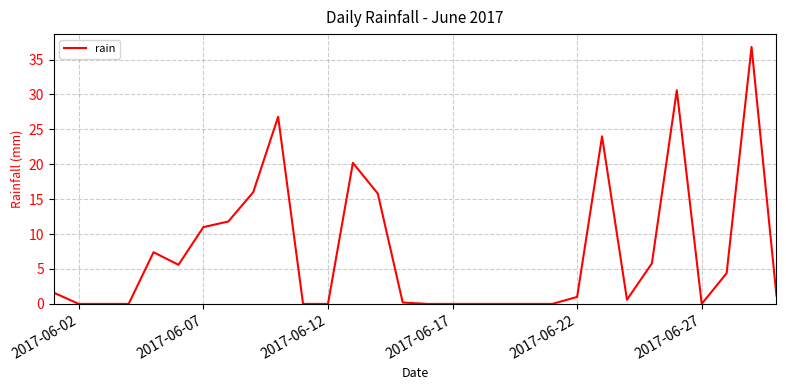

What is the difference between the maximum and minimum values?

36.8